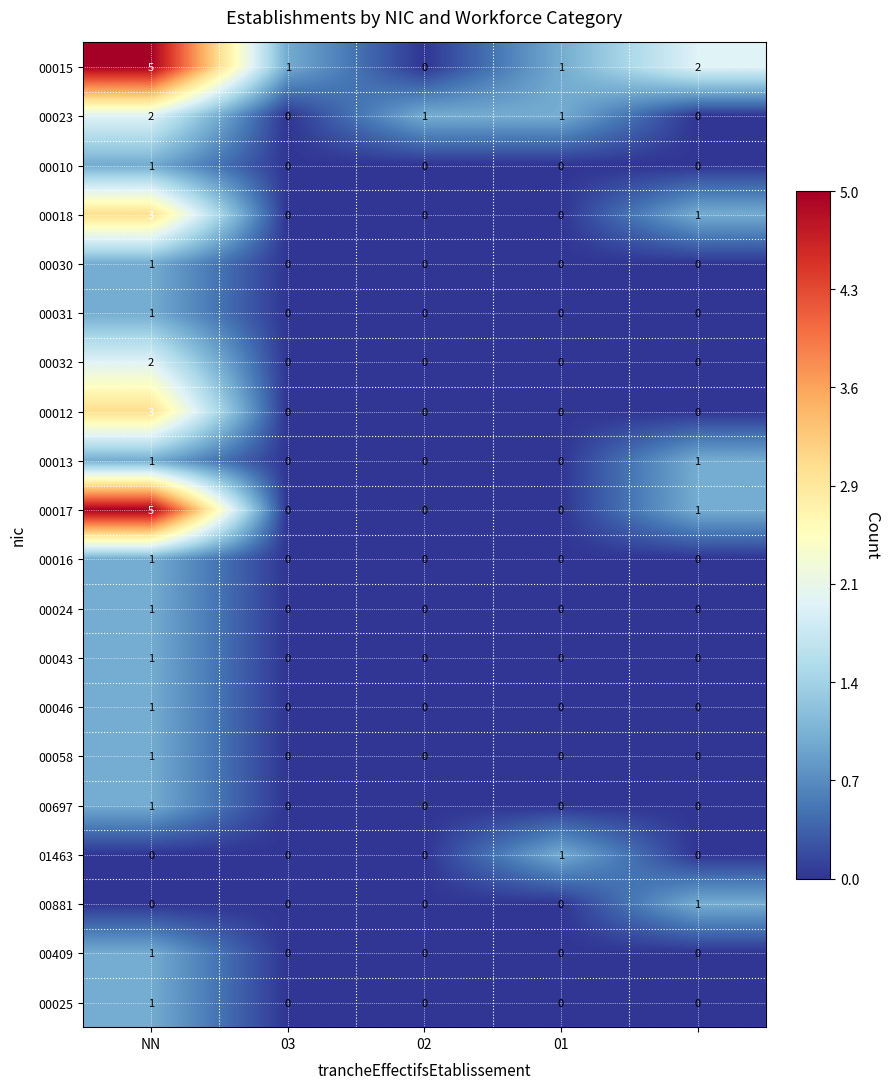

Count the number of data series in this chart.

20